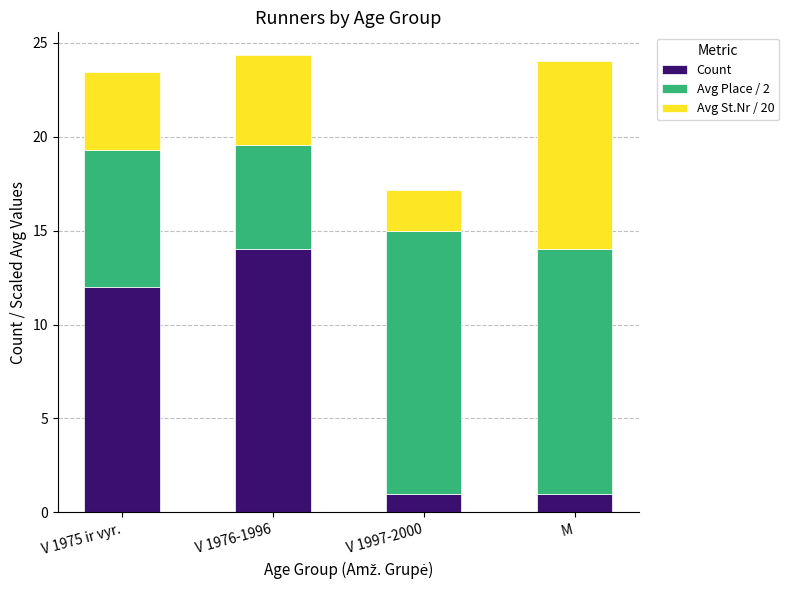

What is the sum of all Count values?

28.0